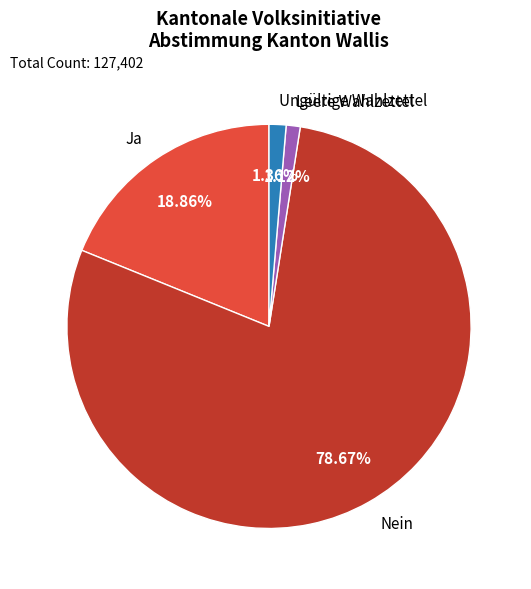

How many segments does this pie chart have?

4